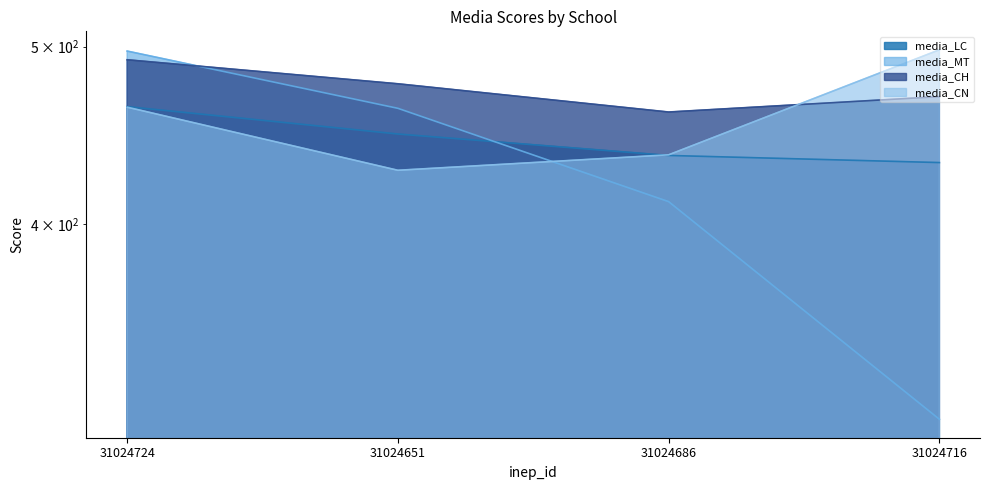

The value of media_MT at 31024651 is 128.9. True or false?

False